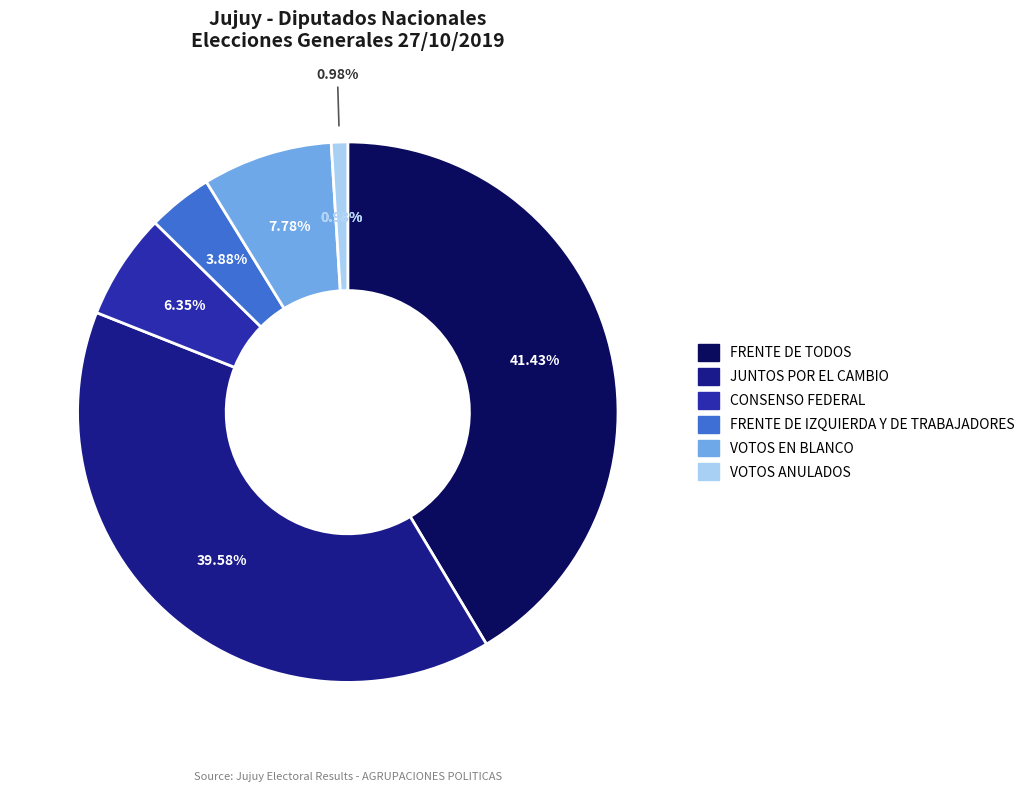

What is the change in value from FRENTE DE TODOS to CONSENSO FEDERAL?

-160275